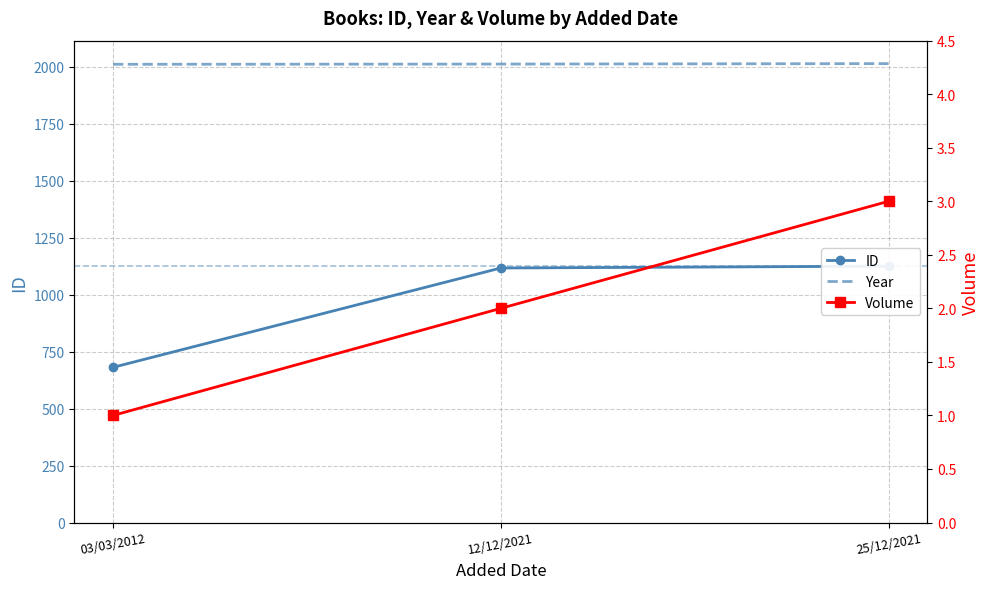

Rank the series by their average value, from lowest to highest.

Volume, ID, Year